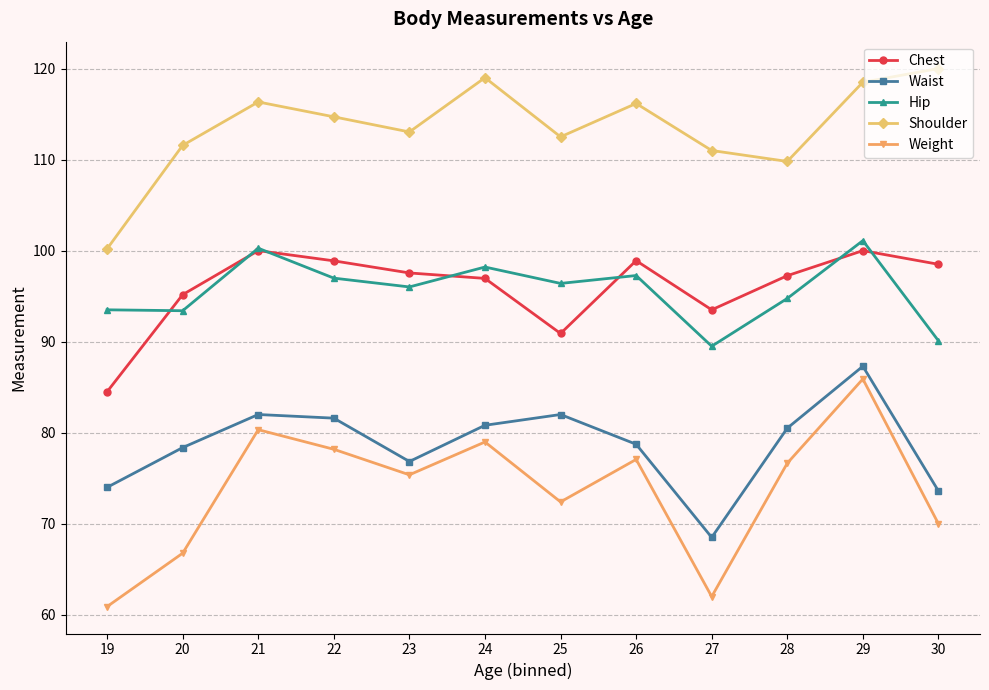

What is the average value of the Chest series?

96.0